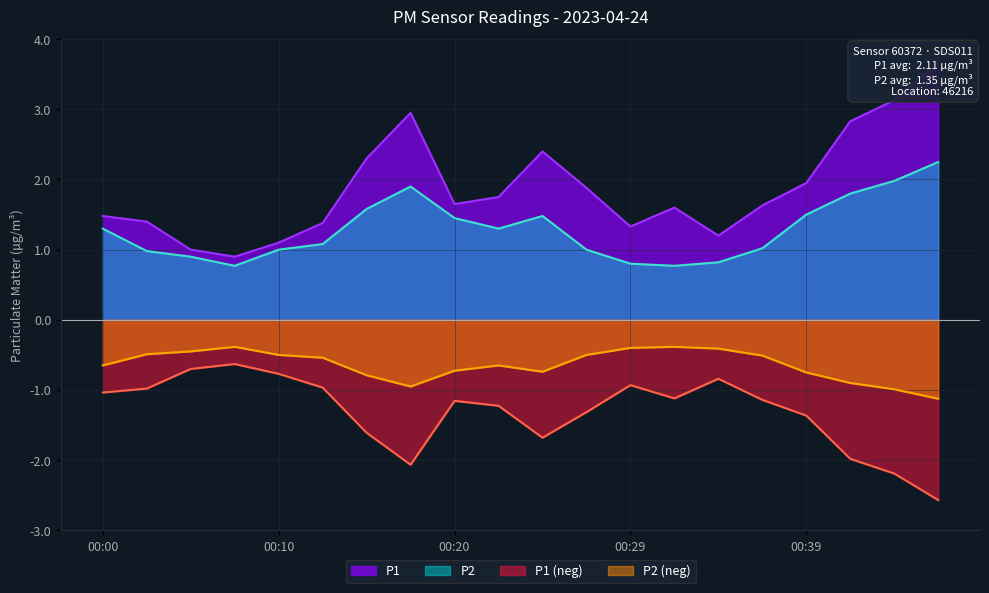

Is it true that P1 equals 3.7 at 00:46?

True